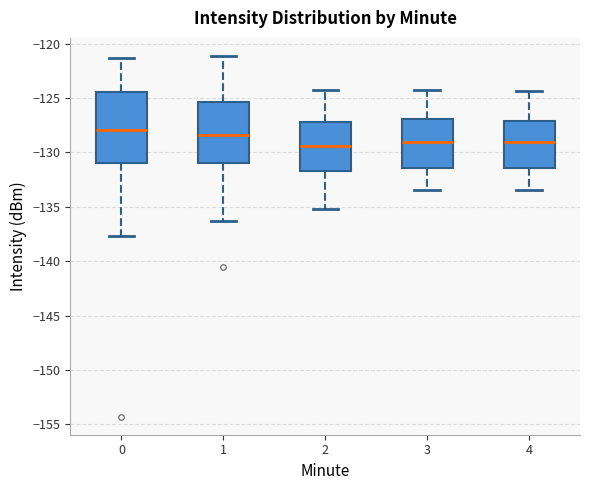

Where is the lower edge of the box at x = 2 on the y-axis? The values are not printed on the chart, so give them approximately, as read against the axis.

-131.5